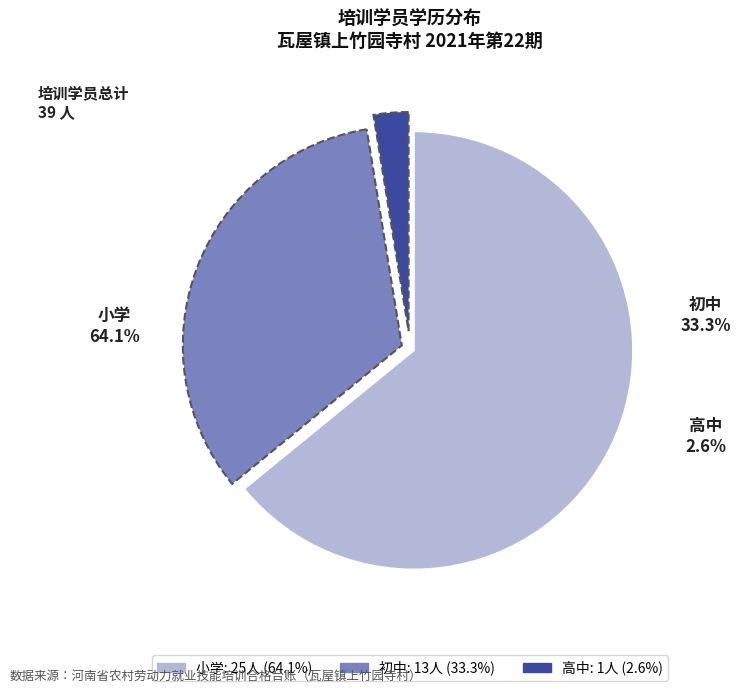

What is the change in value from 小学 to 高中?

-24